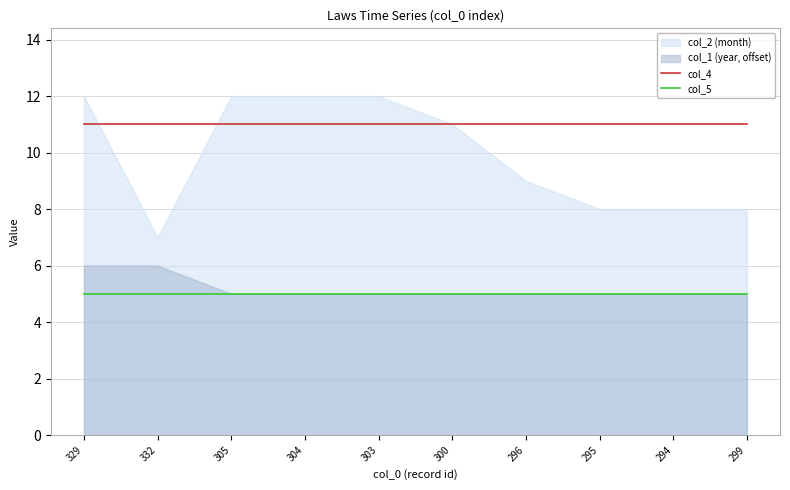

What position from the right is 299?

1